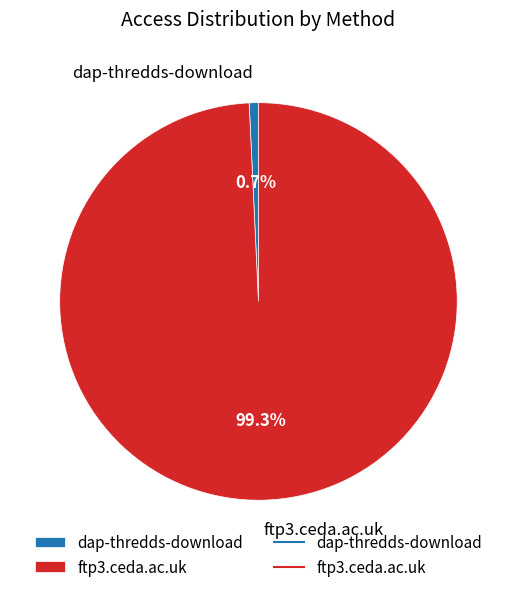

What percentage is the ftp3.ceda.ac.uk slice, to the nearest percent?

99%